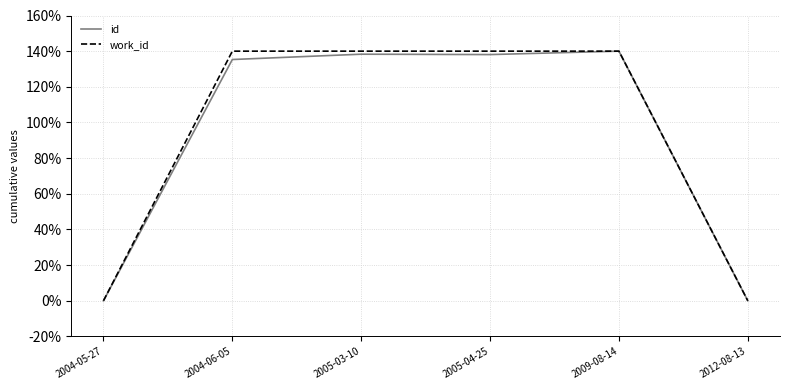

True or false: work_id has a value of 61.0 at 2004-05-27.

False